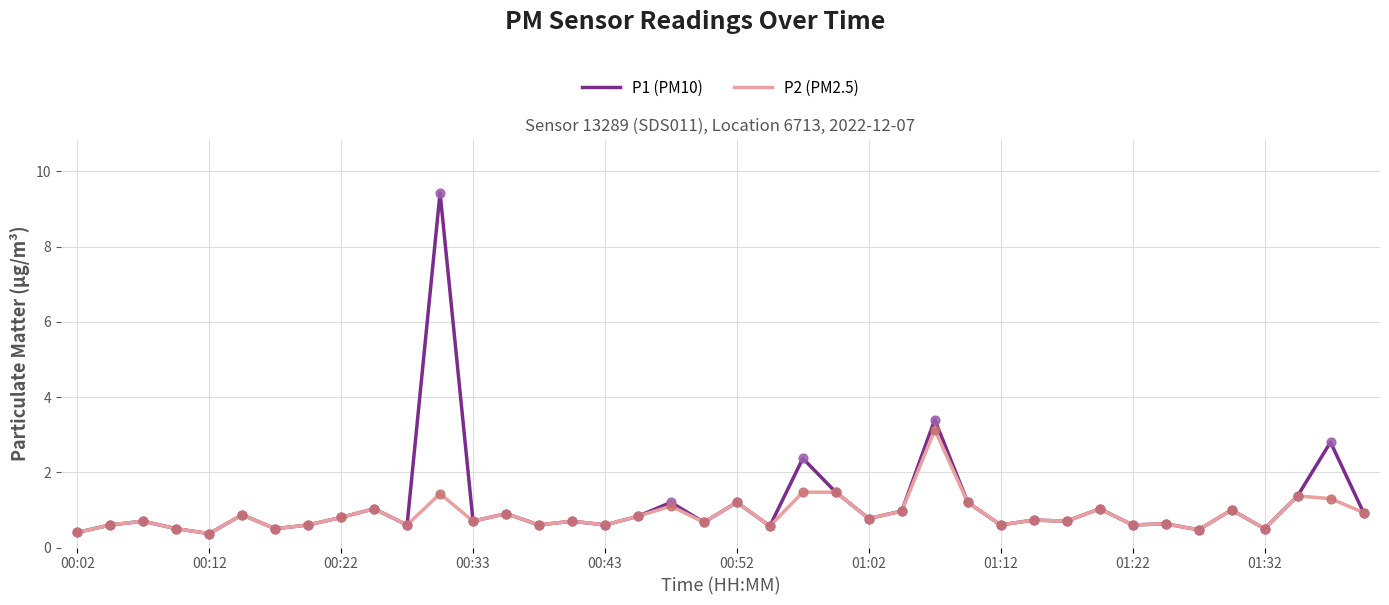

What is the minimum value for P1 (PM10)?

0.4